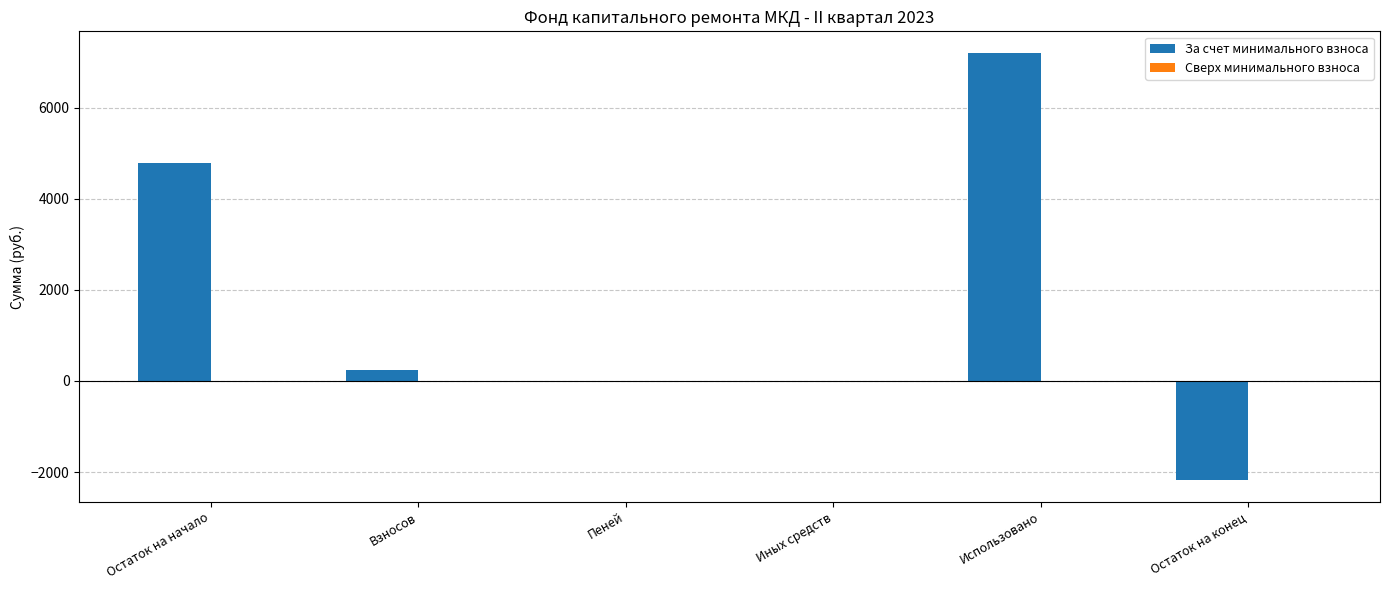

What is the sum of all values?

10040.1